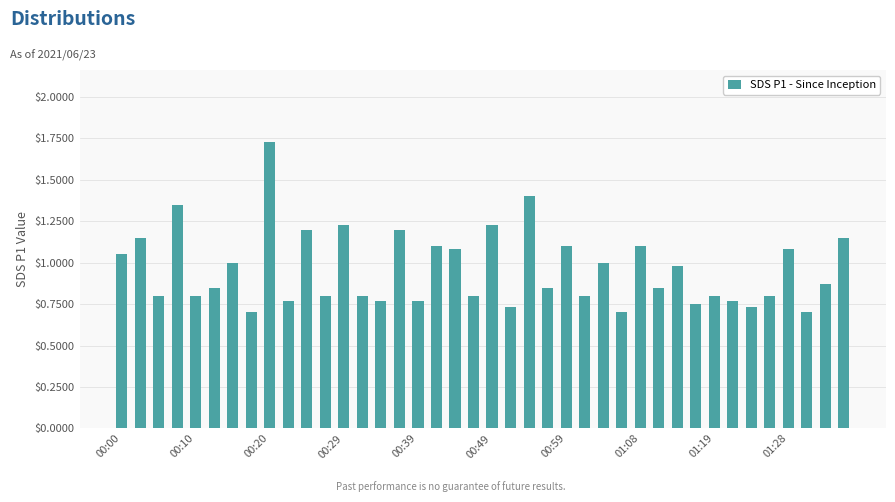

What is the value of the 31st bar from the left?

1.0